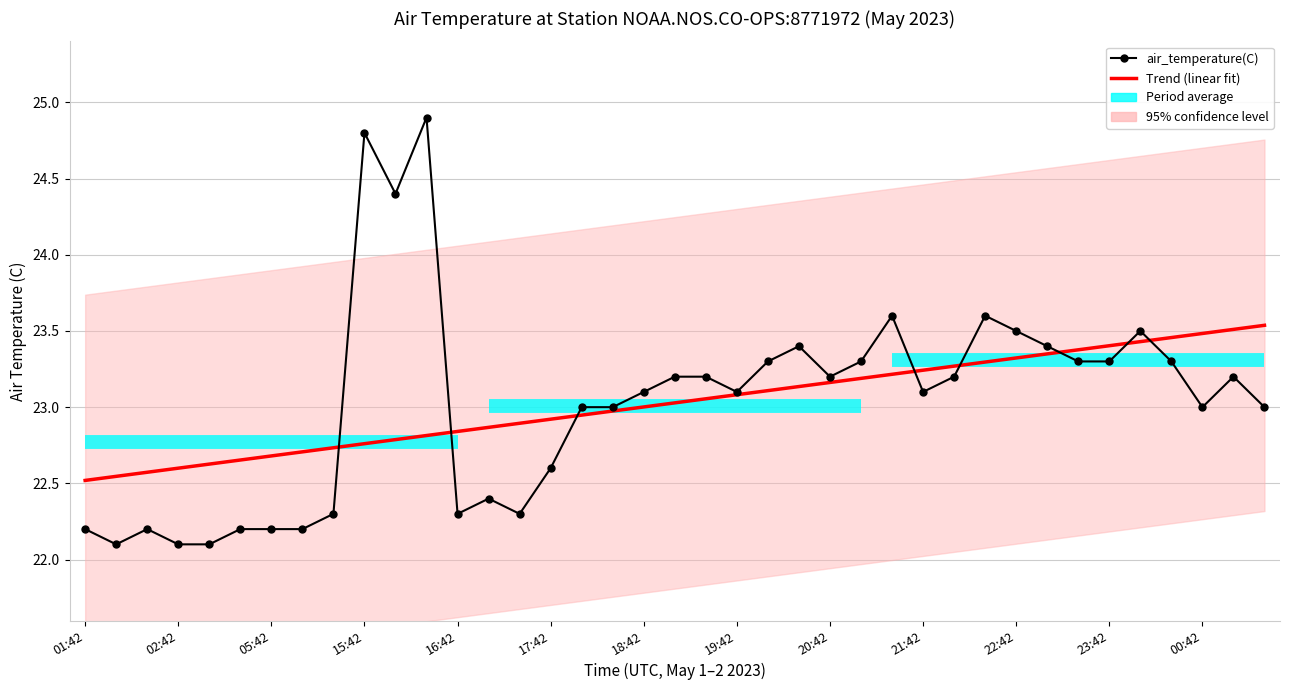

Count the number of categories in the chart.

39